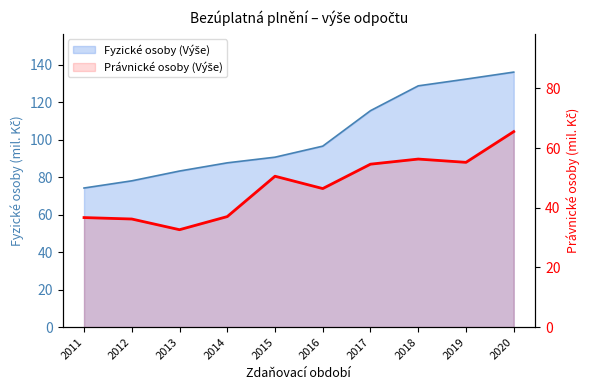

True or false: Fyzické osoby (Výše) and Právnické osoby (Výše) intersect in this chart.

False